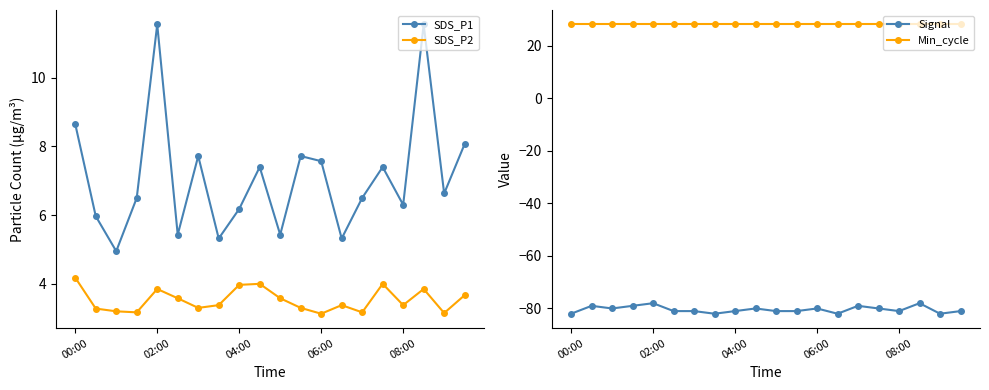

What are all the series names shown in the legend?

SDS_P1, SDS_P2, Signal, Min_cycle